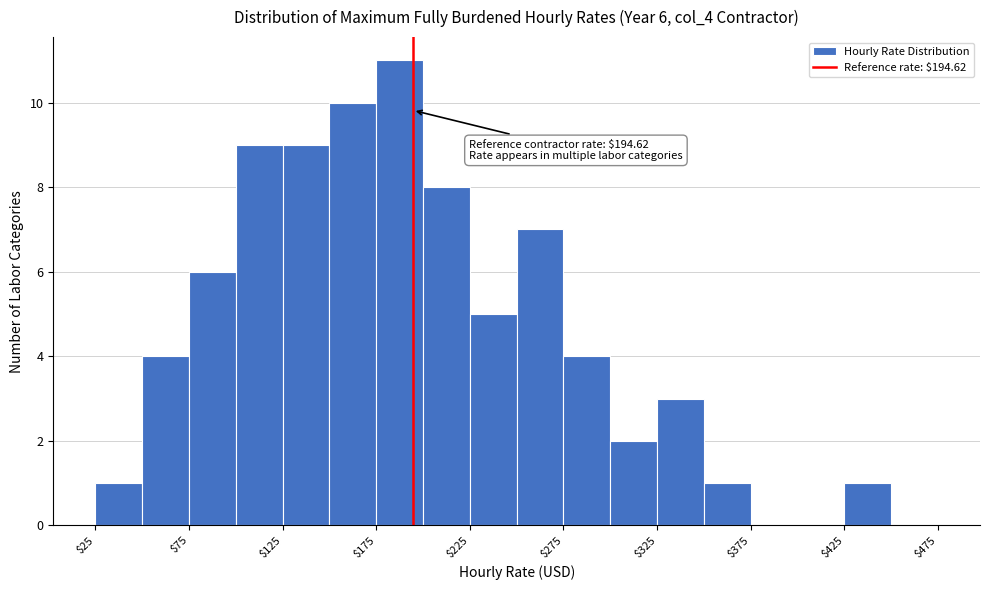

Which range on the x-axis has the tallest bar?

175 to 200